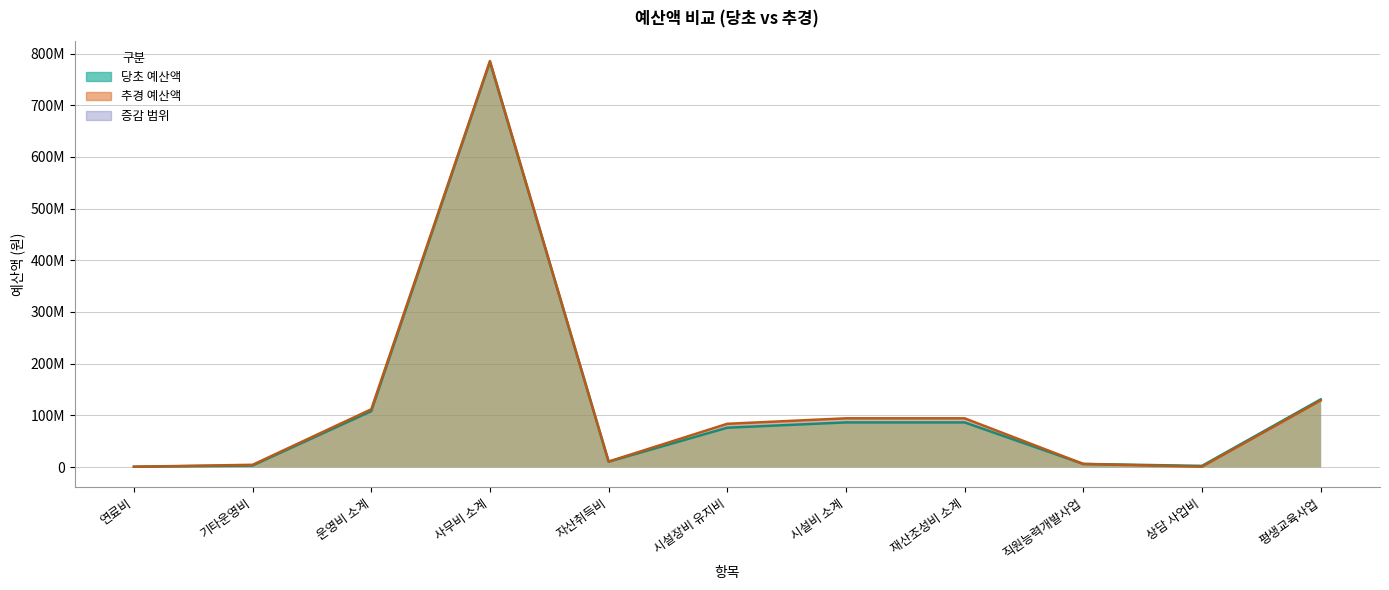

How many times do 추경 예산액 and 당초 예산액 cross each other?

2